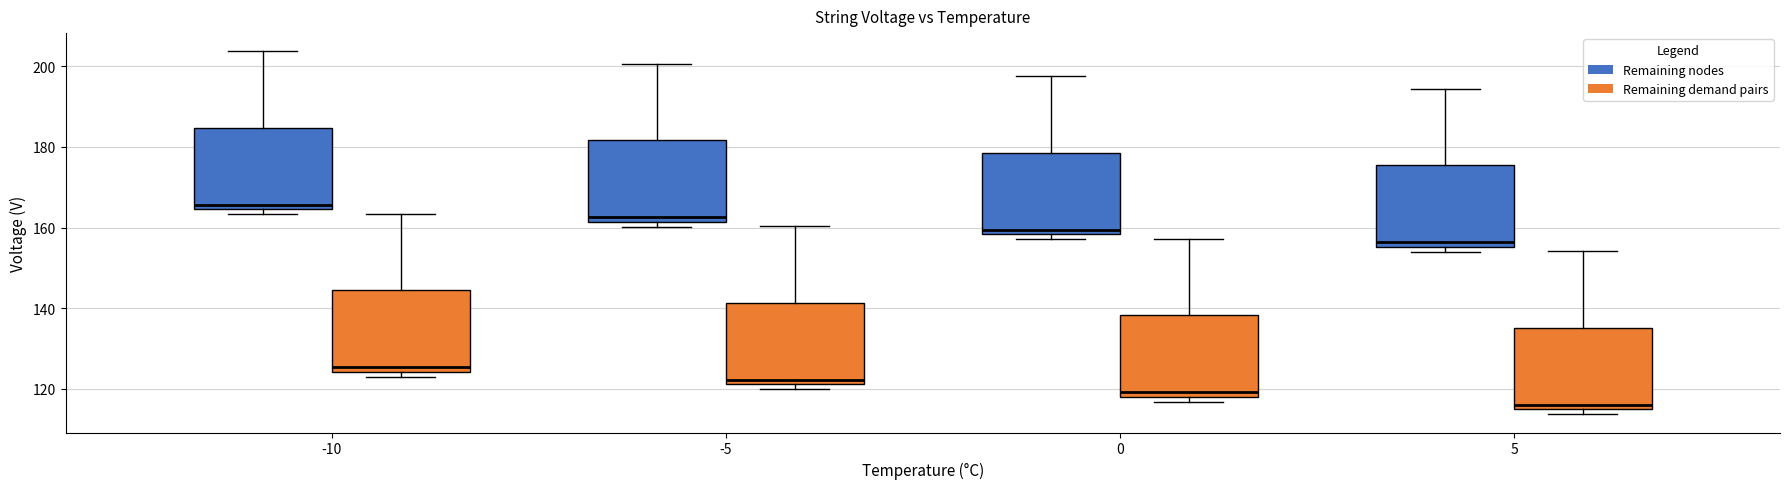

Reading left to right, read every box against the y-axis: the position of its median line, the range the box covers, and the ends of its whiskers. The values are not printed on the chart, so give them approximately, as read against the axis.

-10 (Remaining nodes): median 166, box 164 to 184, whiskers 164 (just below the box's lower edge) to 204
-10 (Remaining demand pairs): median 126, box 124 to 144, whiskers 124 (just below the box's lower edge) to 164
-5 (Remaining nodes): median 162 (just above the box's lower edge), box 162 to 182, whiskers 160 to 200
-5 (Remaining demand pairs): median 122 (just above the box's lower edge), box 122 to 142, whiskers 120 to 160
0 (Remaining nodes): median 160, box 158 to 178, whiskers 158 (just below the box's lower edge) to 198
0 (Remaining demand pairs): median 120, box 118 to 138, whiskers 116 to 158
5 (Remaining nodes): median 156 (just above the box's lower edge), box 156 to 176, whiskers 154 to 194
5 (Remaining demand pairs): median 116, box 114 to 136, whiskers 114 (just below the box's lower edge) to 154